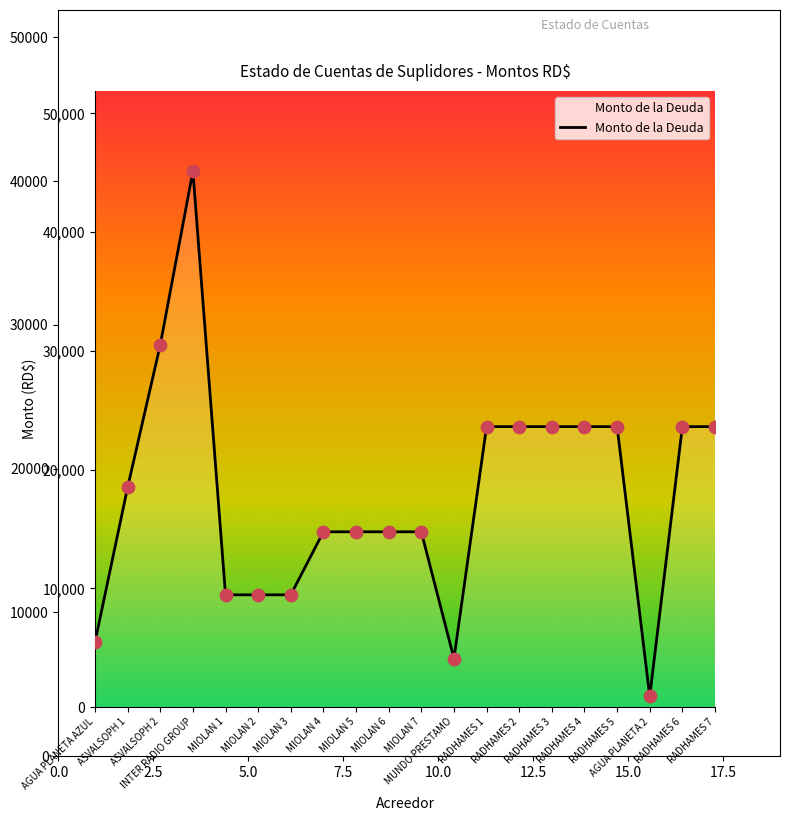

Which has a higher value, RADHAMES 1 or ASVALSOPH 2?

ASVALSOPH 2